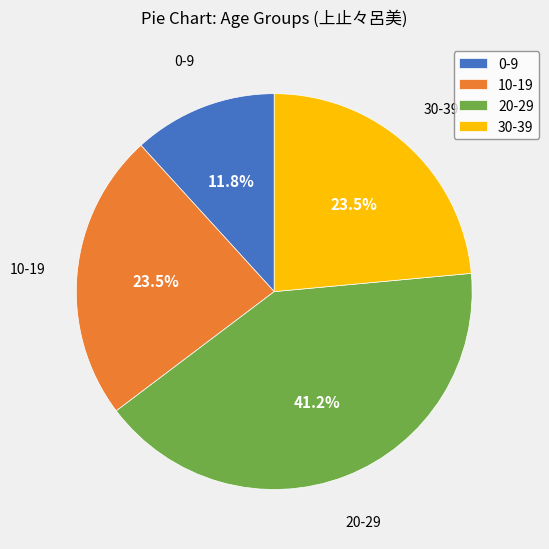

Does any single category account for the majority?

No